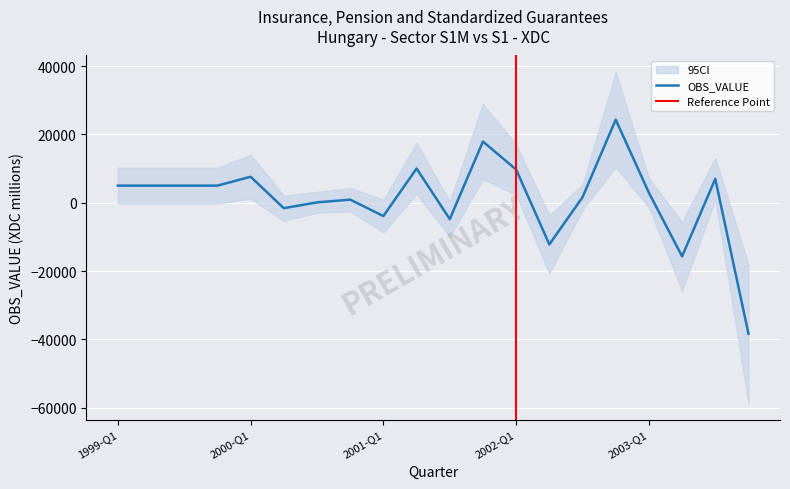

What position from the left is 2000-Q3?

7